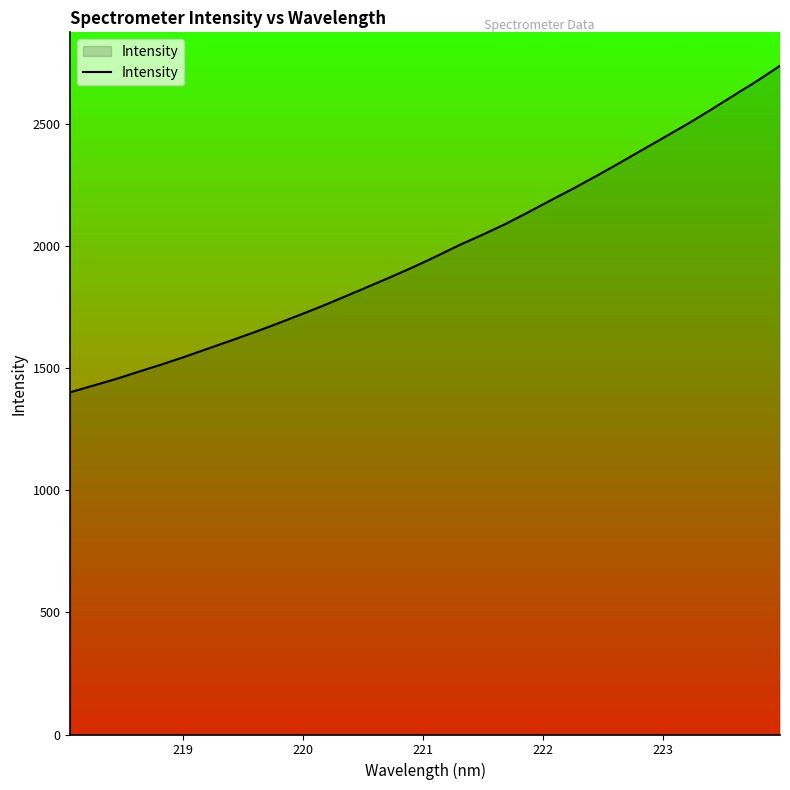

What is the difference between the maximum and minimum values?

1336.1